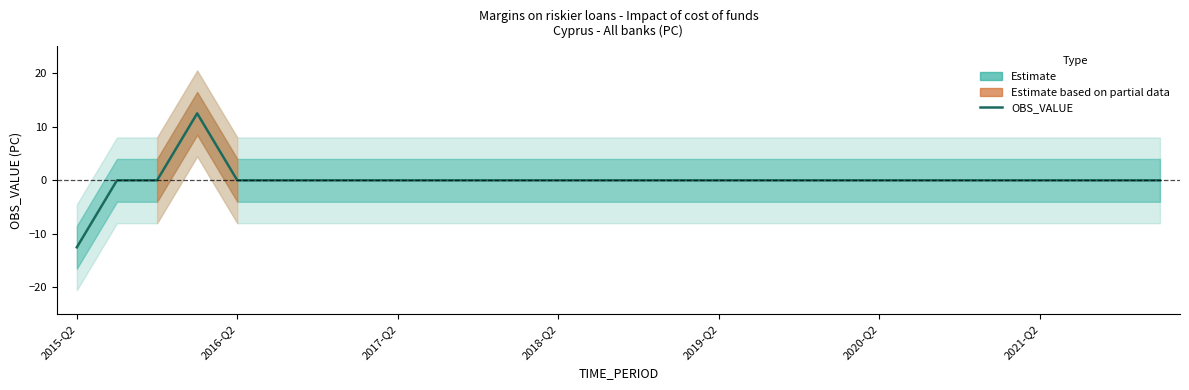

Reading left to right, transcribe all the data shown in this chart.

-12.5	0.0	0.0	12.5	0.0	0.0	0.0	0.0	0.0	0.0	0.0	0.0	0.0	0.0	0.0	0.0	0.0	0.0	0.0	0.0	0.0	0.0	0.0	0.0	0.0	0.0	0.0	0.0